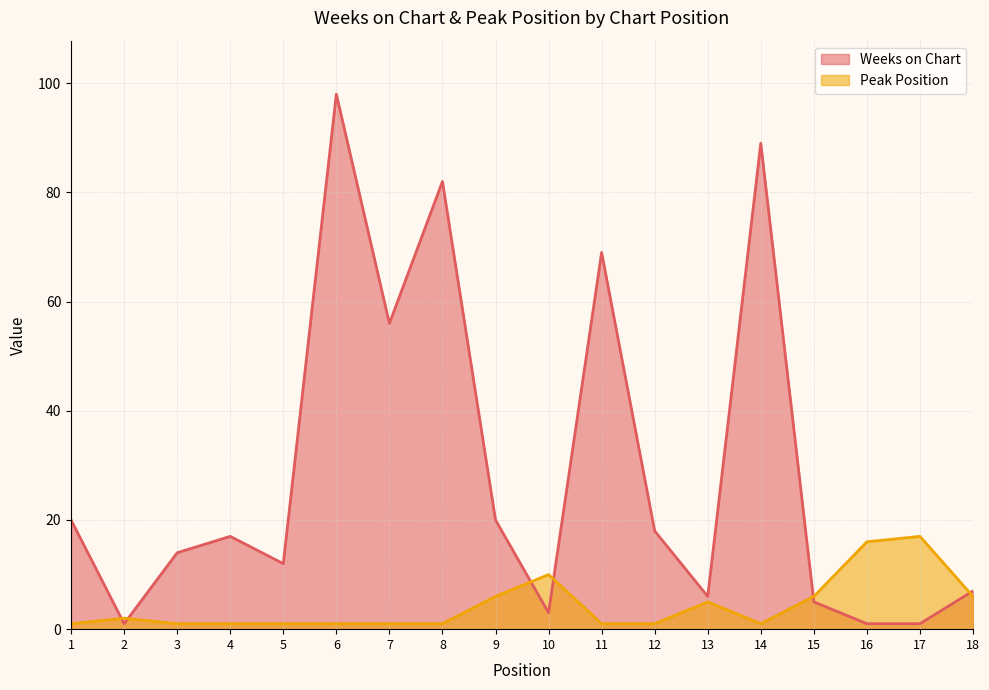

What is the value of the Peak Position point at the 6th from the left?

1